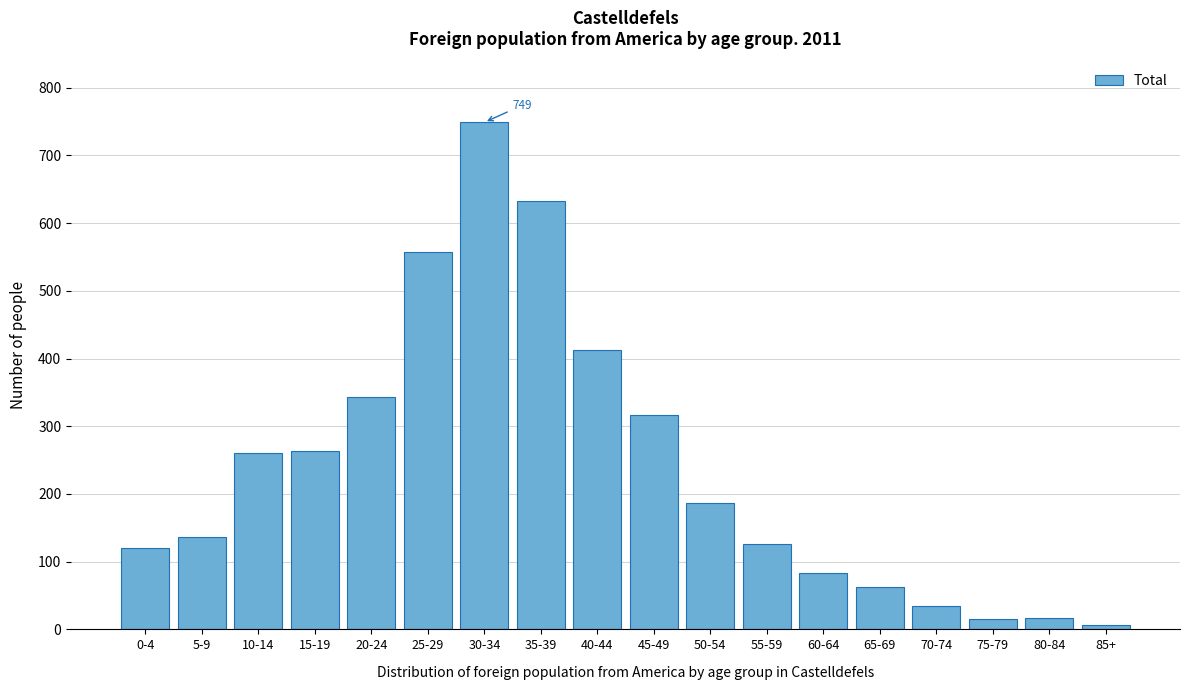

What is the change in value from 10-14 to 65-69?

-198